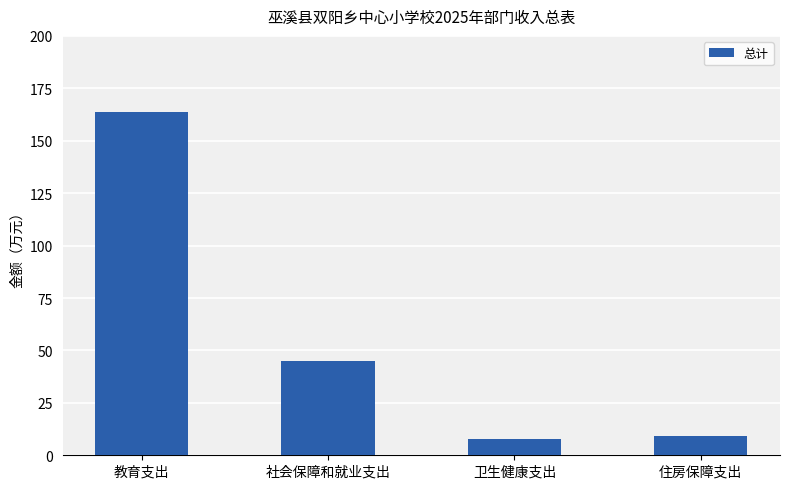

Which has a higher value, 社会保障和就业支出 or 卫生健康支出?

社会保障和就业支出